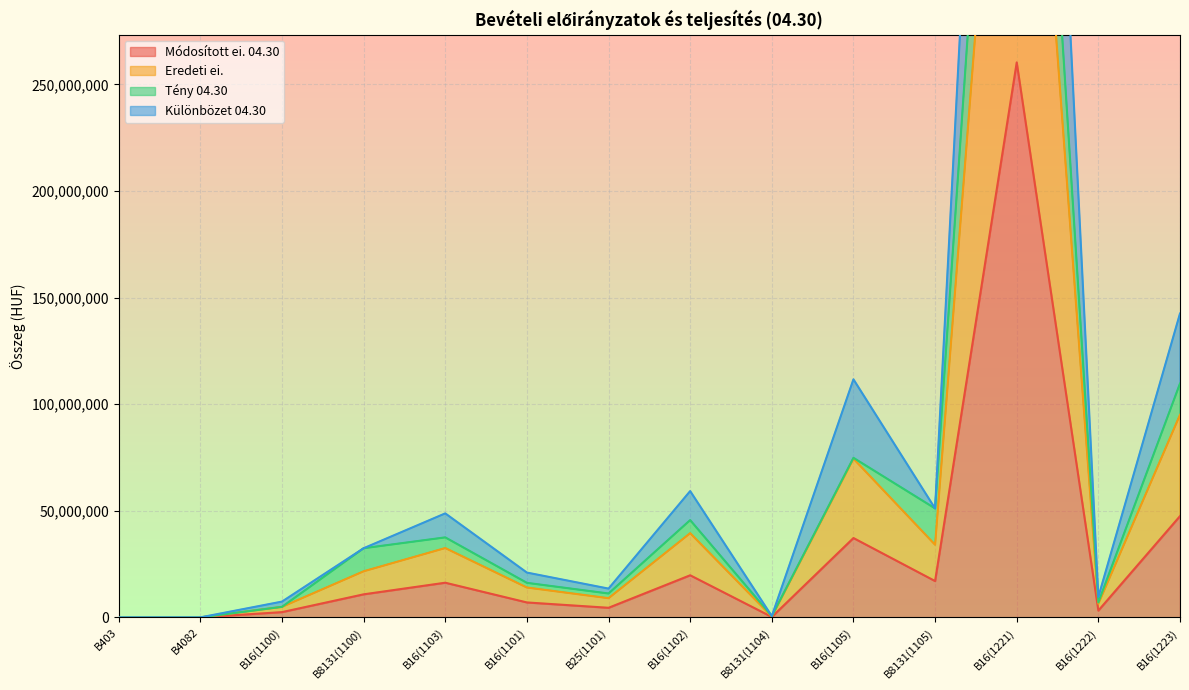

Read the Módosított ei. 04.30 value at B16(1222), to the nearest 100.

3196600